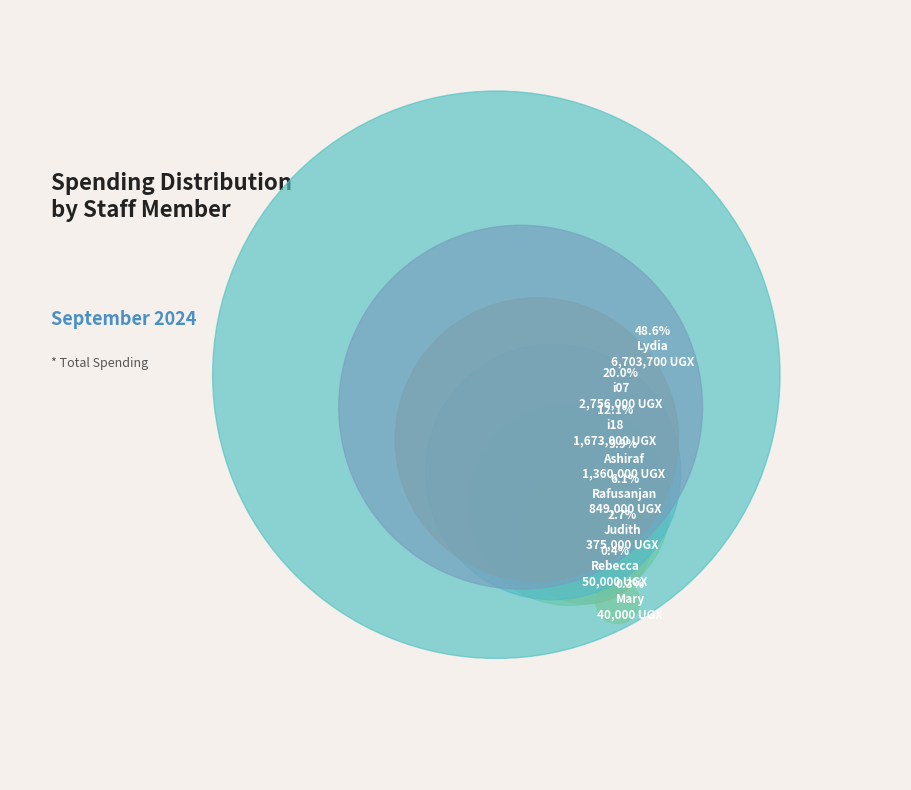

To the nearest percent, what is the difference between the largest and smallest slice percentages?

48%